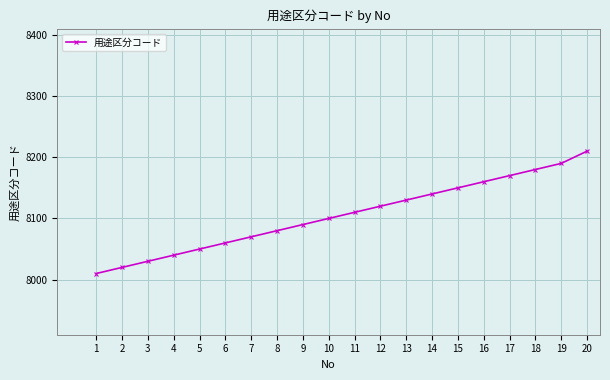

Reading left to right, what are all the values shown in this chart?

1=8010	2=8020	3=8030	4=8040	5=8050	6=8060	7=8070	8=8080	9=8090	10=8100	11=8110	12=8120	13=8130	14=8140	15=8150	16=8160	17=8170	18=8180	19=8190	20=8210